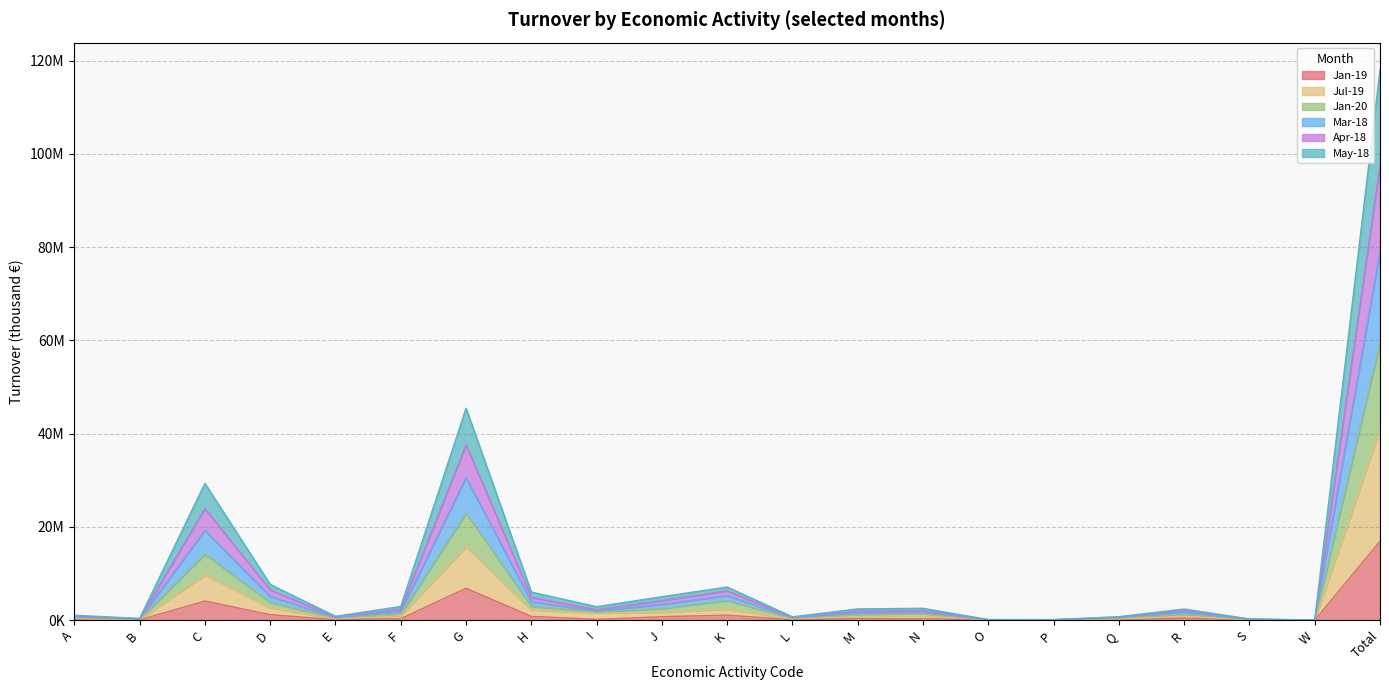

True or false: May-18 has more than 2 points higher than both neighbors.

True